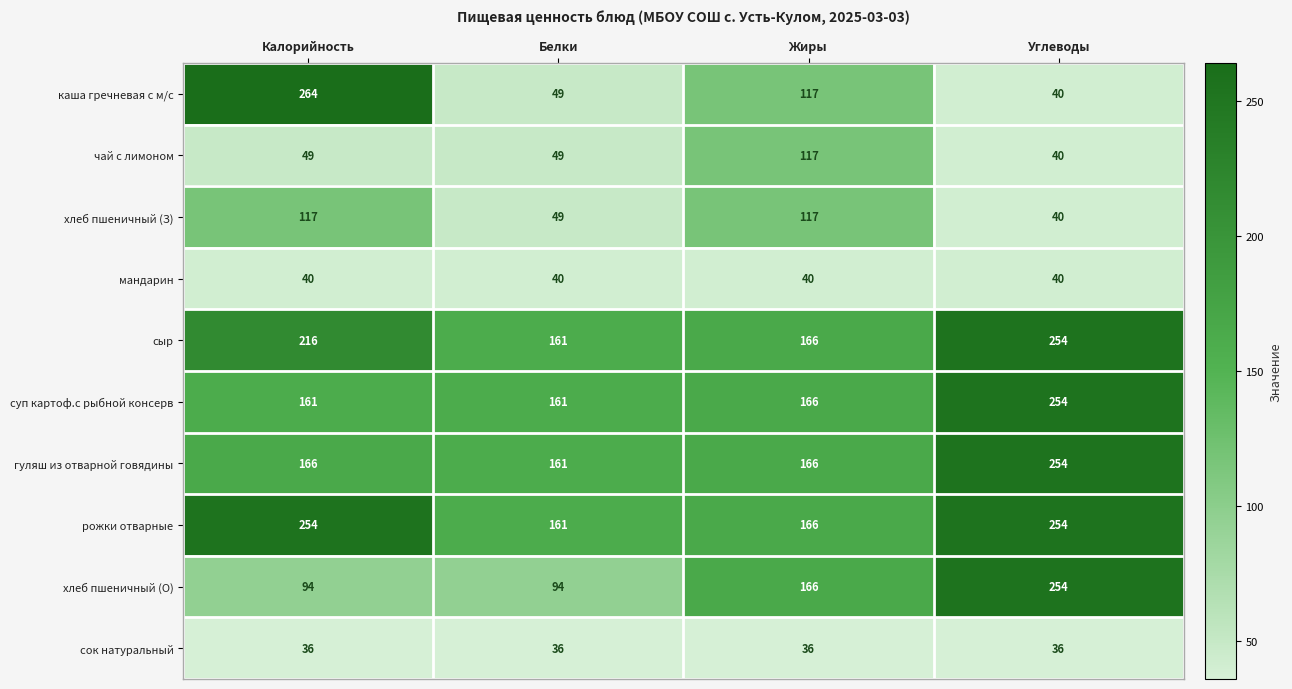

At how many categories does at least one series exceed 169?

2